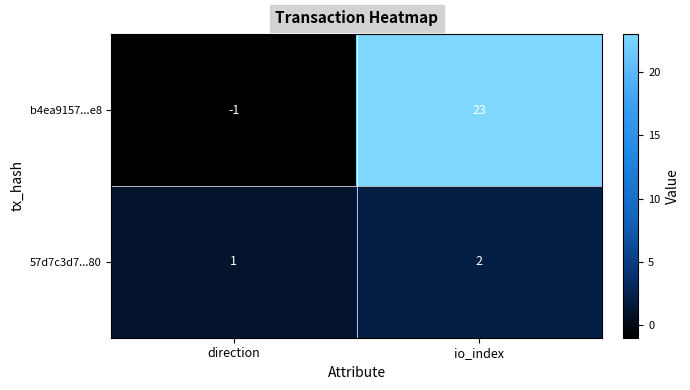

At how many categories does at least one series exceed 20?

1